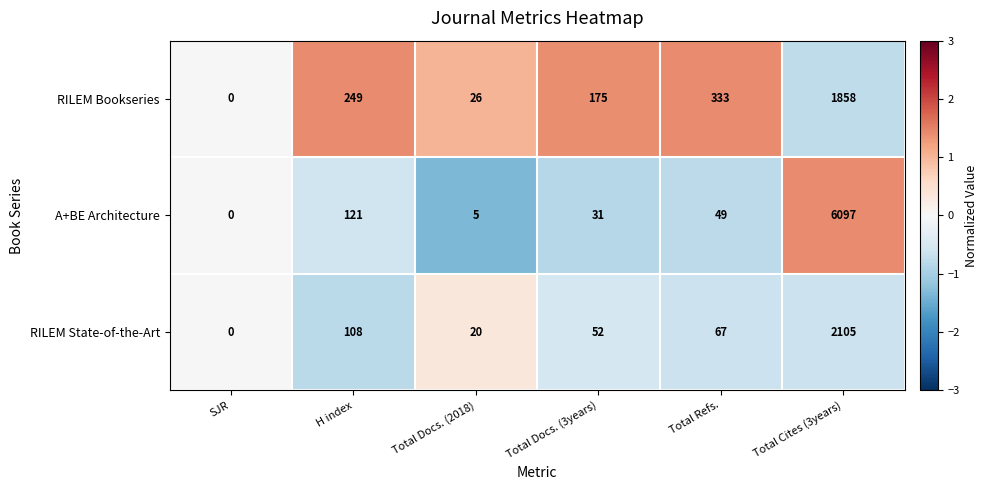

Reading right to left, list all the values displayed in this chart.

RILEM Bookseries: 1858	333	175	26	249	0
A+BE Architecture: 6097	49	31	5	121	0
RILEM State-of-the-Art: 2105	67	52	20	108	0